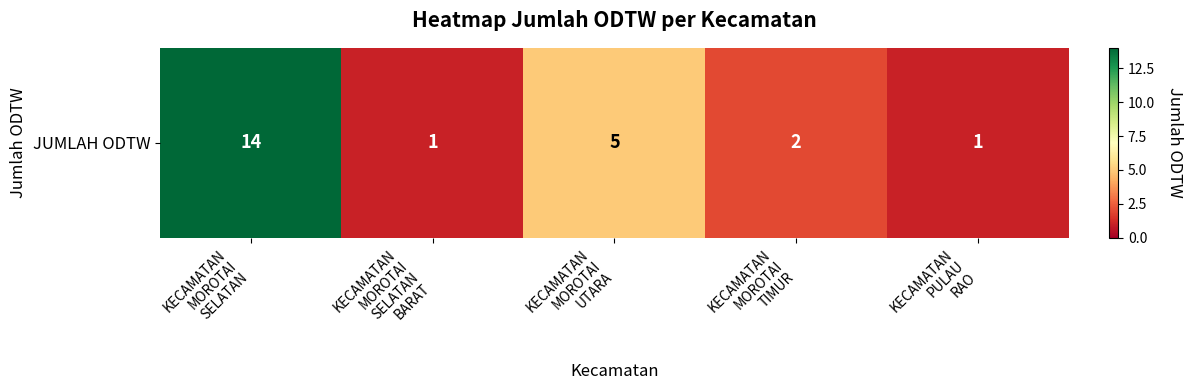

What is the sum of the values at KECAMATAN
MOROTAI
TIMUR and KECAMATAN
MOROTAI
SELATAN?

16